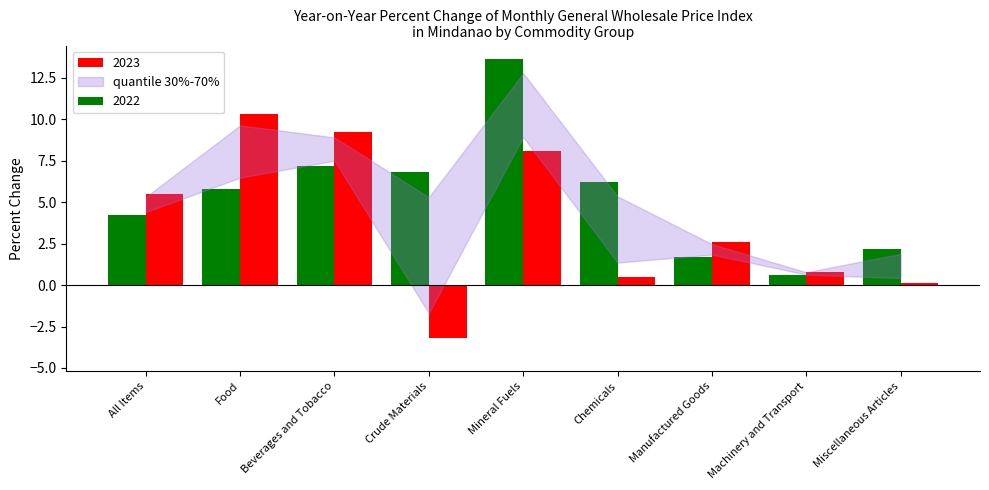

True or false: 2022 has a value of 0.4 at Manufactured Goods.

False